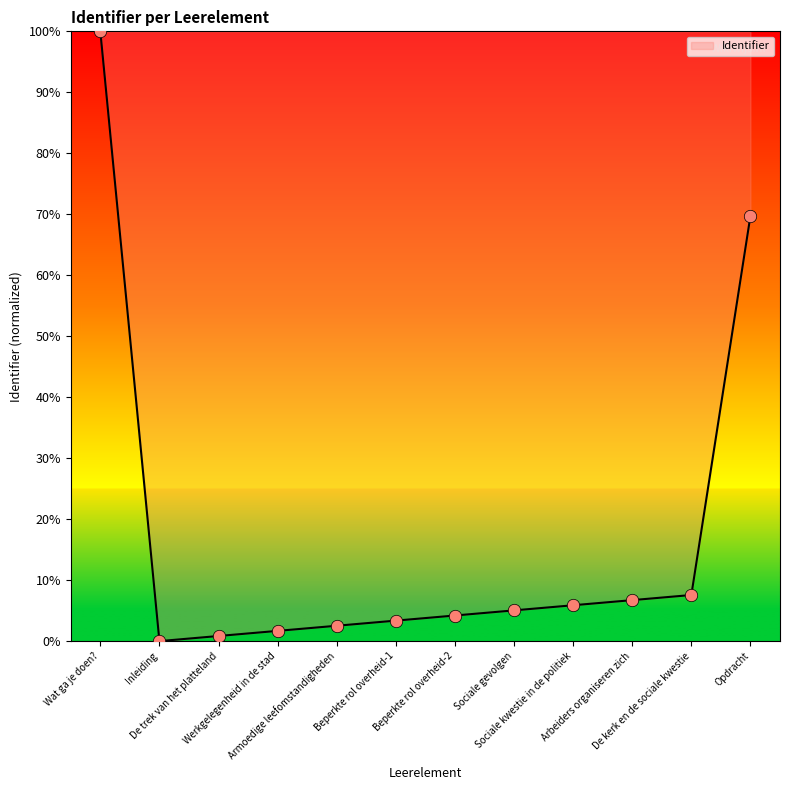

What is the change in value from De trek van het platteland to Opdracht?

+68.9